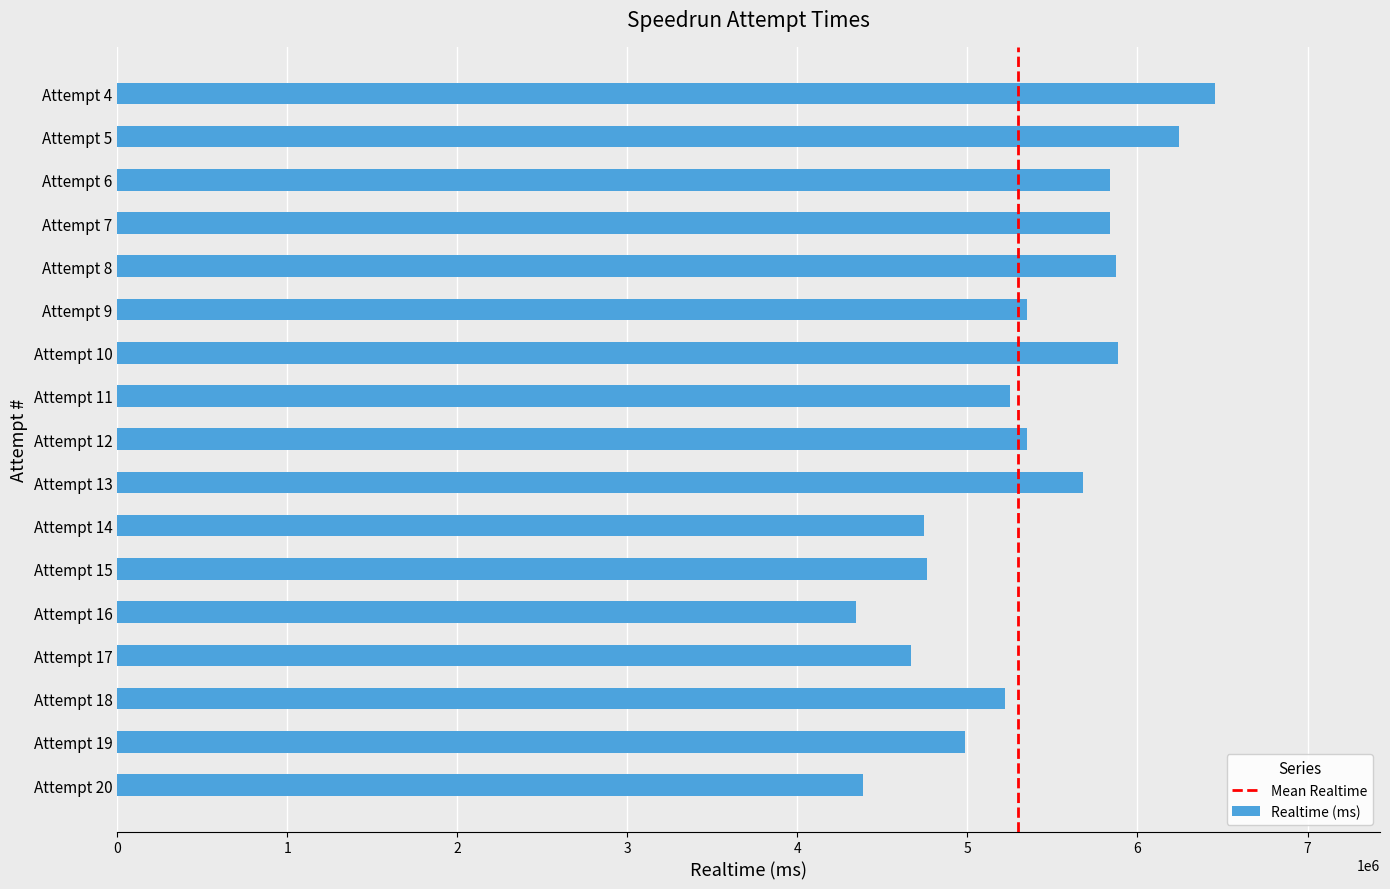

The value at Attempt 9 is 1575071. True or false?

False